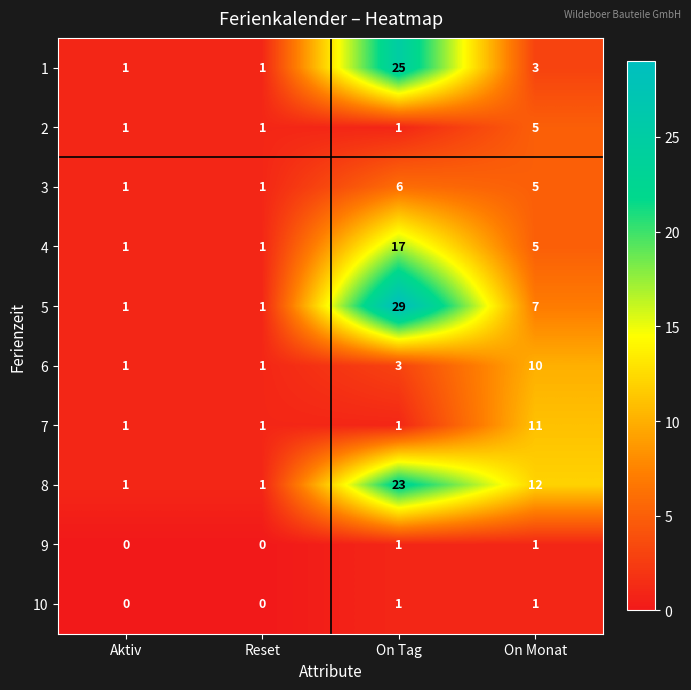

The 9 series shows 0 at Reset. True or false?

True